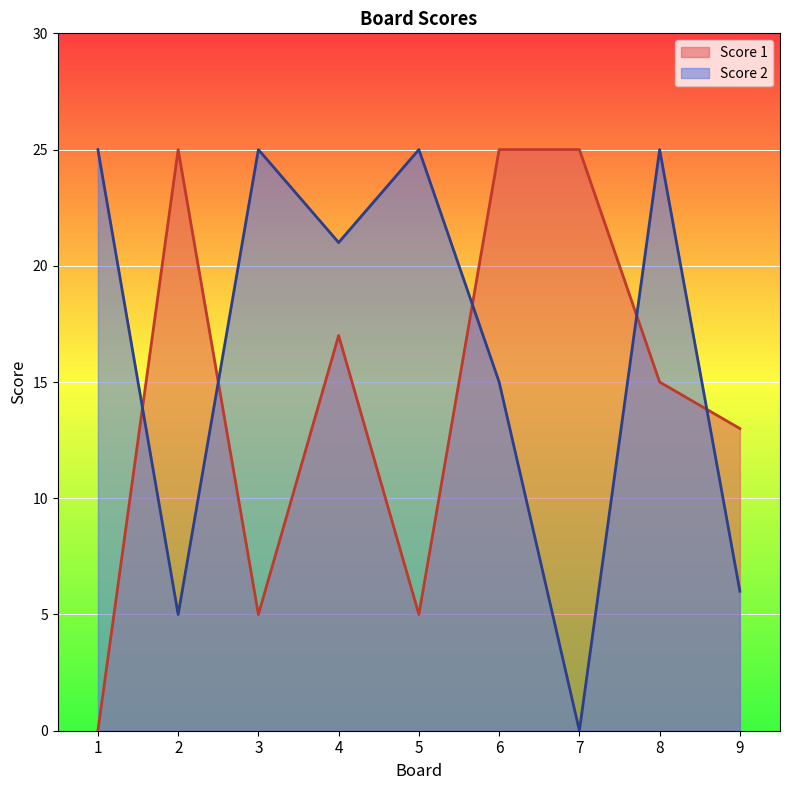

Between which two adjacent categories do Score 1 and Score 2 first intersect?

1 and 2